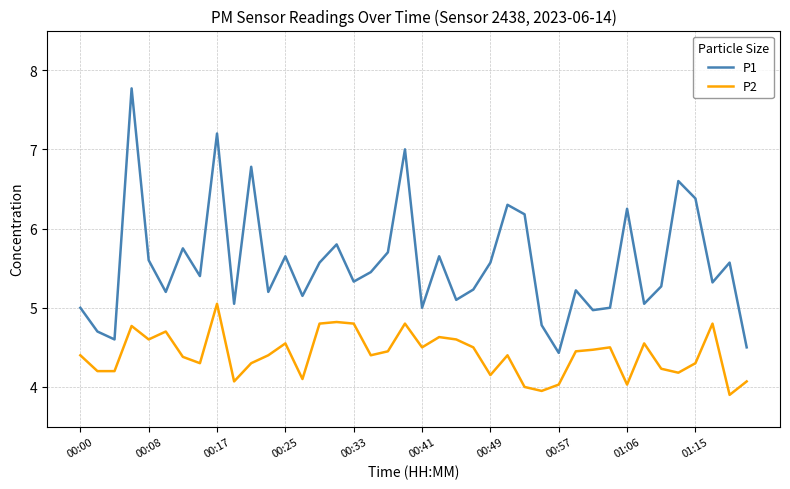

What is the maximum value shown in the chart?

7.8